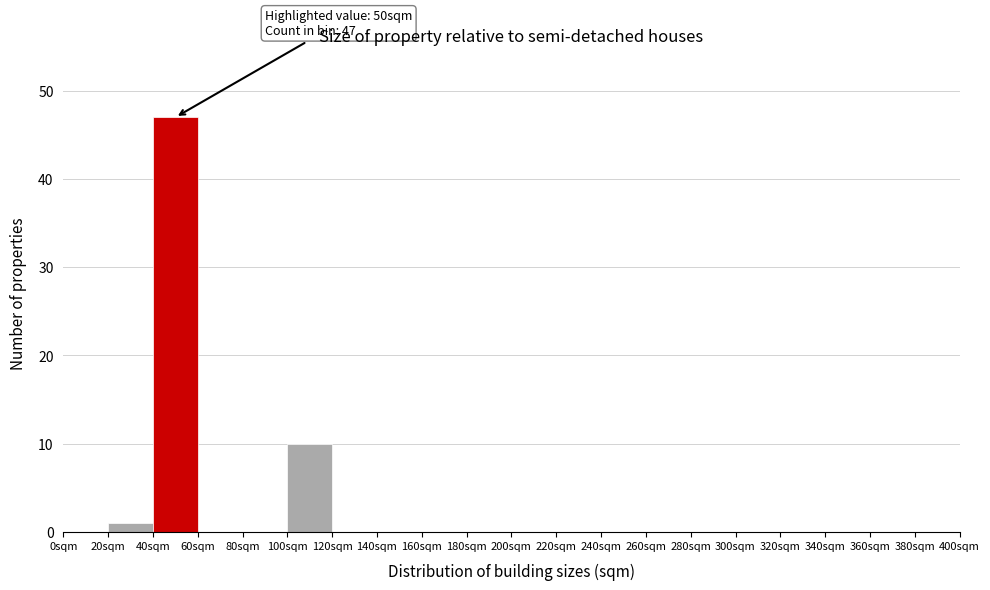

Which range on the x-axis has the tallest bar?

40 to 60